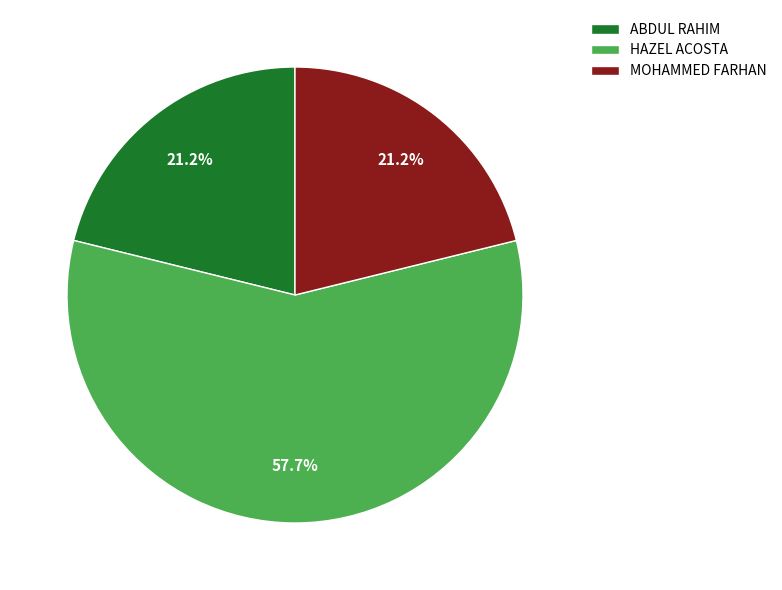

The MOHAMMED FARHAN slice represents 14% of the pie. True or false?

False